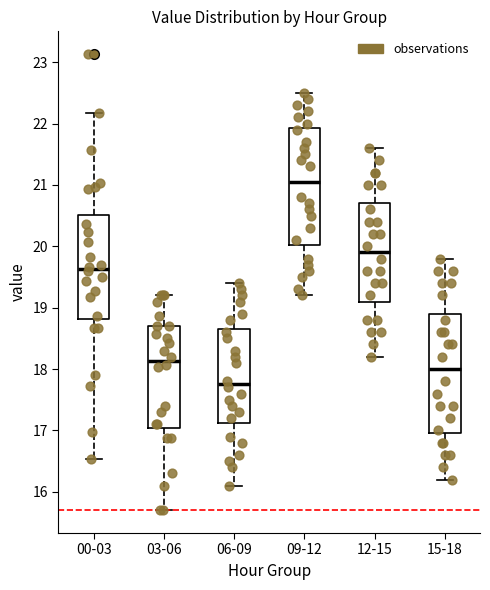

Which box has the lowest median line?

06-09